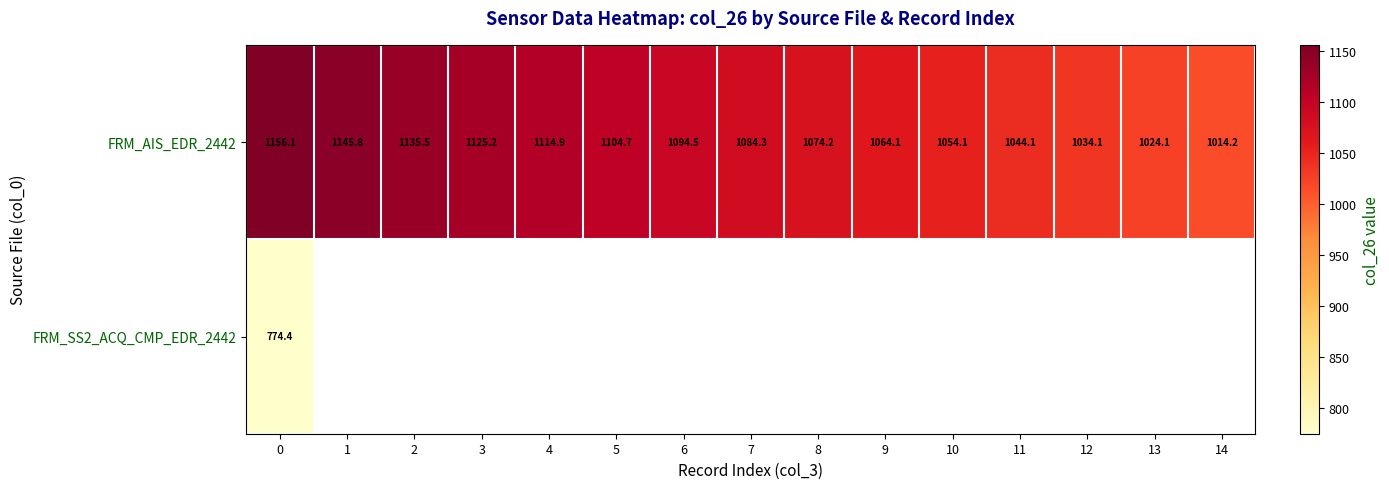

List the series in order of their peak value, highest first.

FRM_AIS_EDR_2442, FRM_SS2_ACQ_CMP_EDR_2442